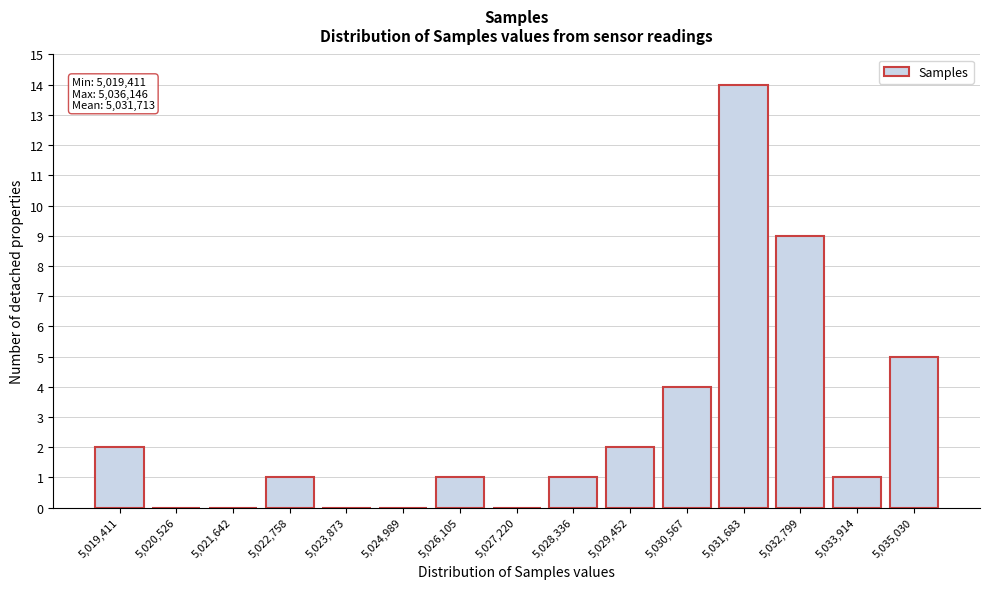

Reading left to right, extract all data points from this chart.

5,019,411=2	5,020,526=0	5,021,642=0	5,022,758=1	5,023,873=0	5,024,989=0	5,026,105=1	5,027,220=0	5,028,336=1	5,029,452=2	5,030,567=4	5,031,683=14	5,032,799=9	5,033,914=1	5,035,030=5